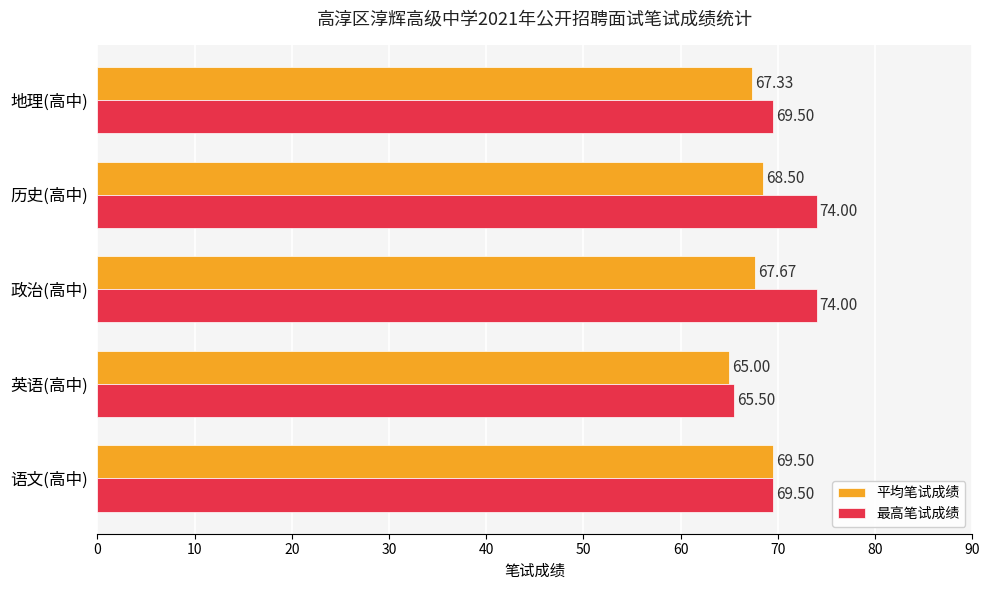

At which label is 平均笔试成绩 closest to 67?

地理(高中)